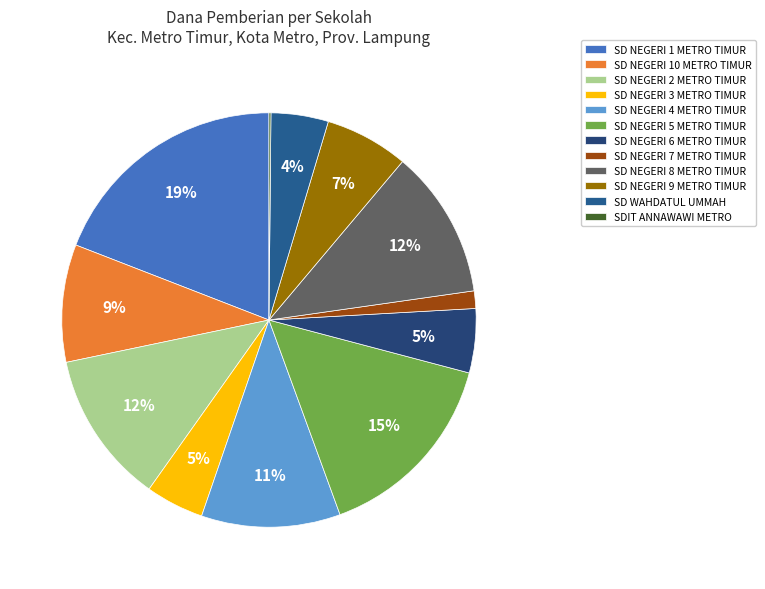

What portion of the pie excludes SD NEGERI 3 METRO TIMUR?

95.5%